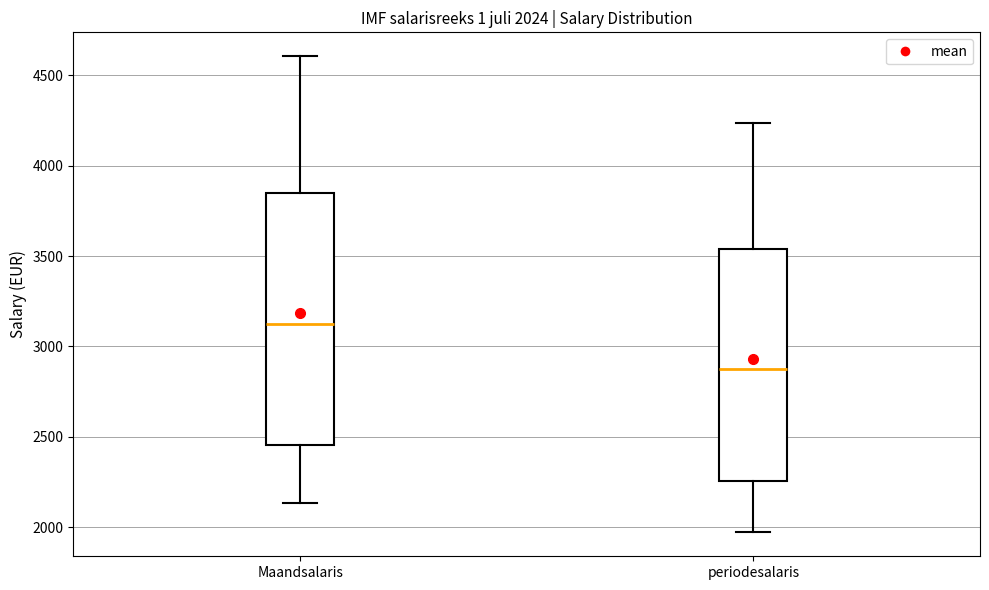

Comparing the boxes themselves (not the whiskers), which one is the tallest?

Maandsalaris